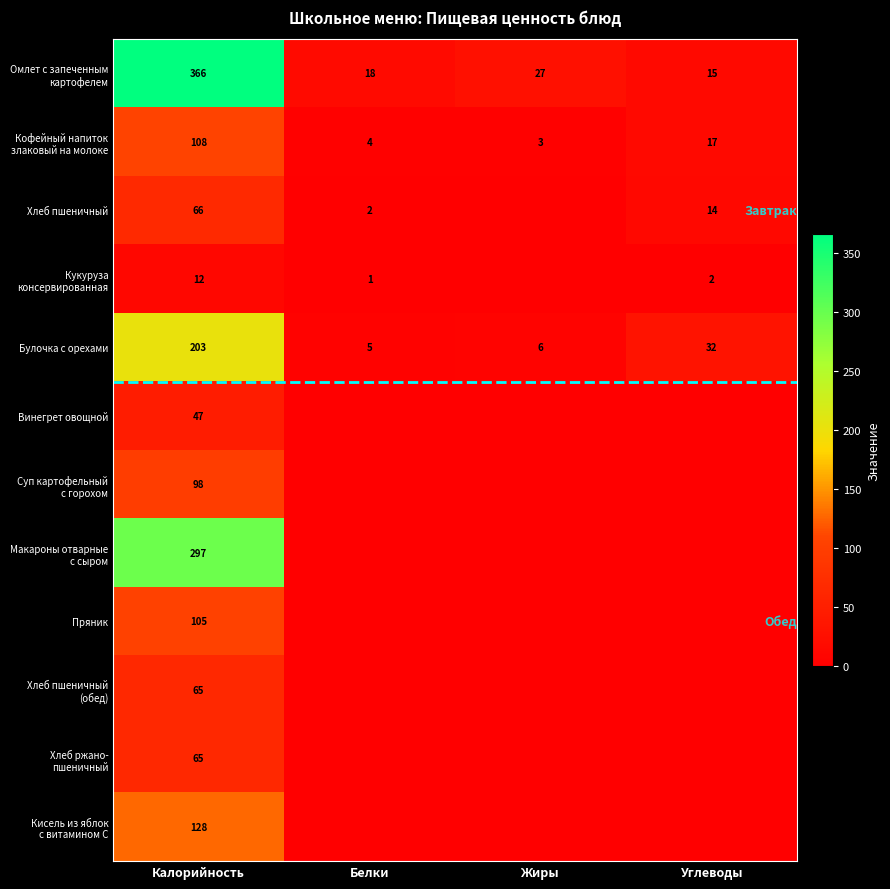

The Хлеб пшеничный series shows 66 at Калорийность. True or false?

True